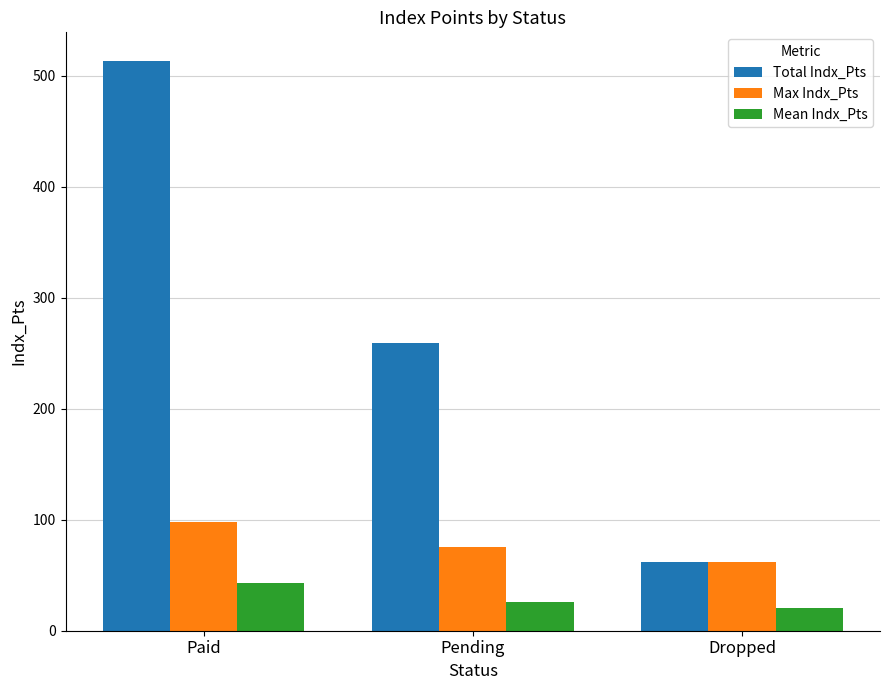

How many bars are there in each group?

3